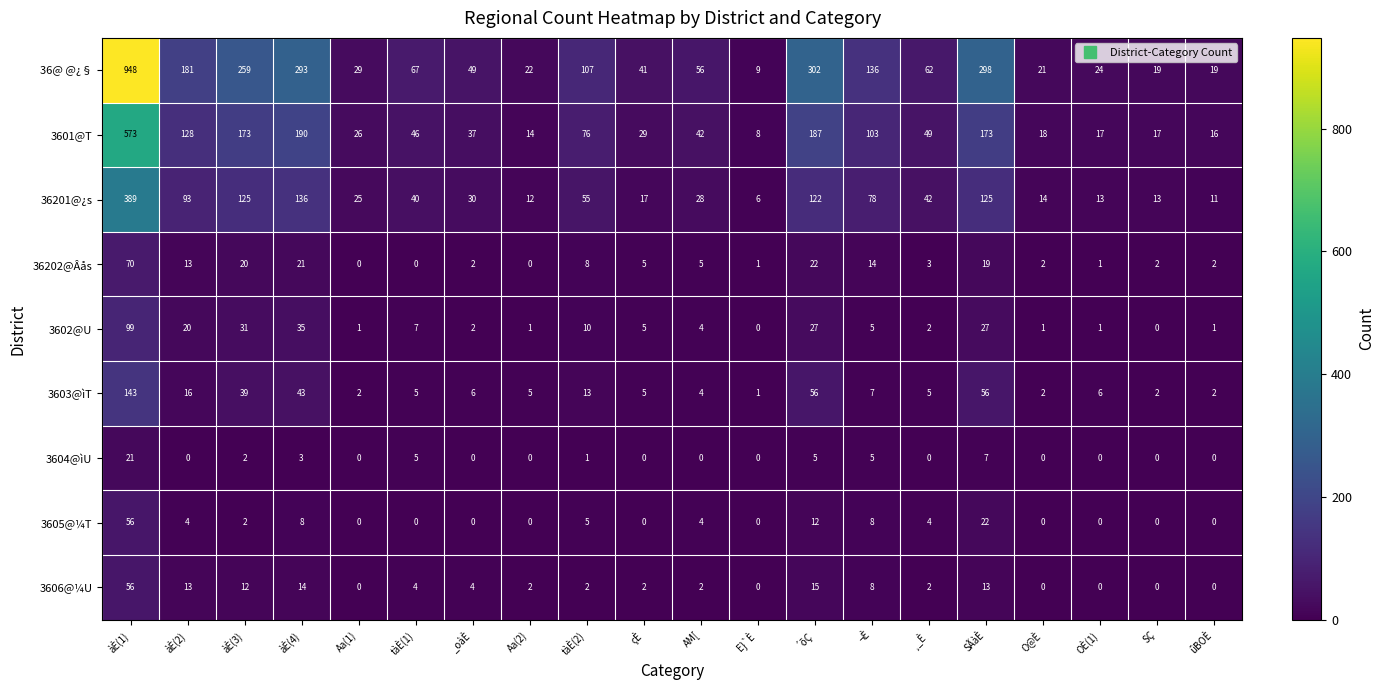

What is the difference between the maximum and minimum values in the 3604@ìU series?

21